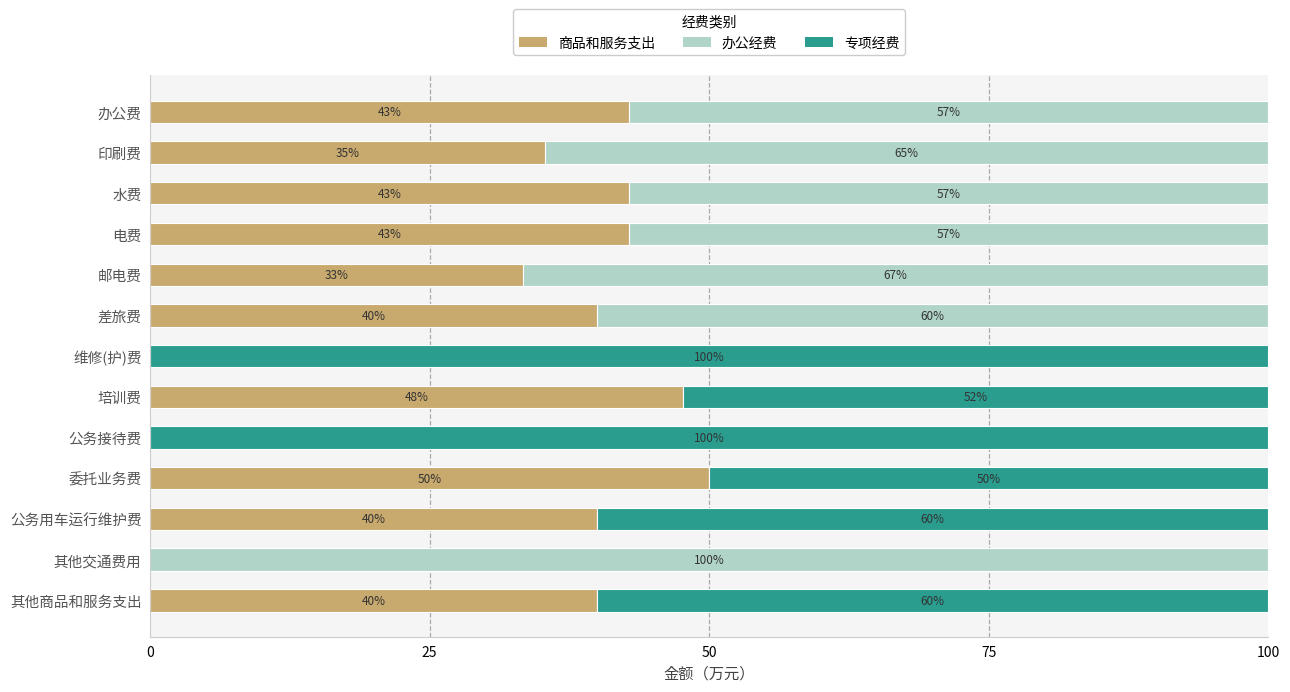

At which label does 商品和服务支出 reach its peak?

委托业务费